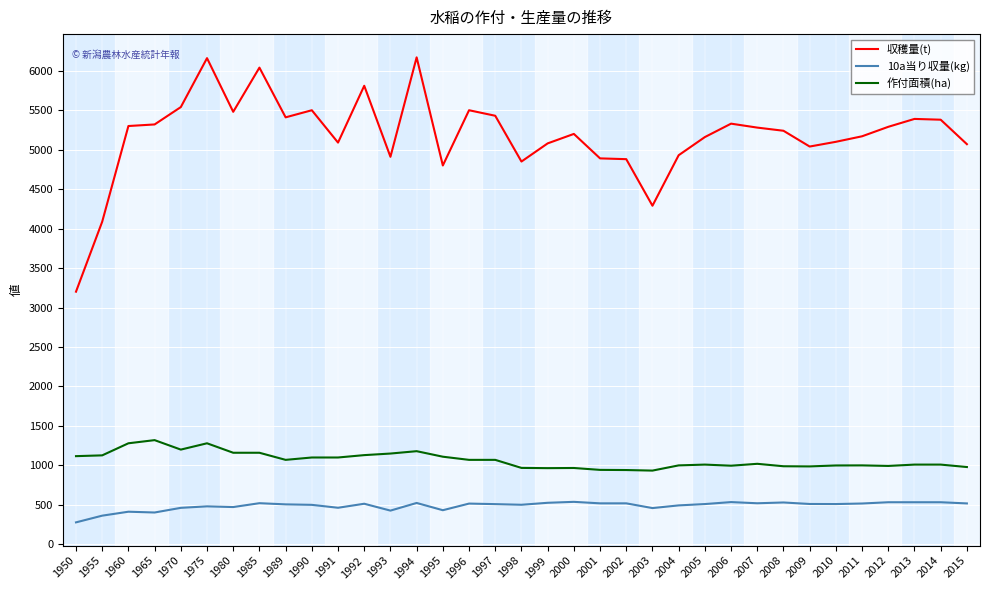

What is the sum of all 収穫量(t) values?

181319